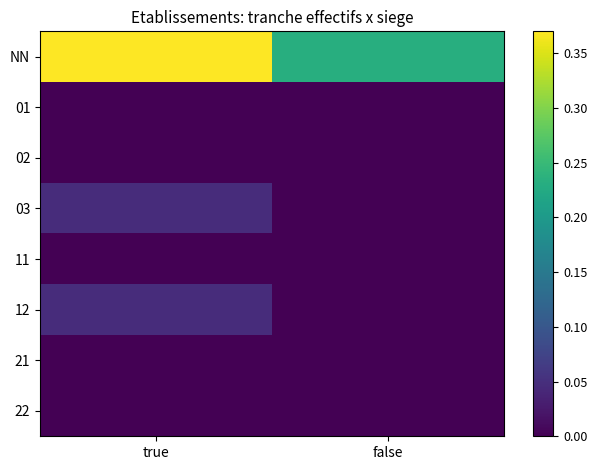

What is the difference between the highest and lowest values at false?

0.2